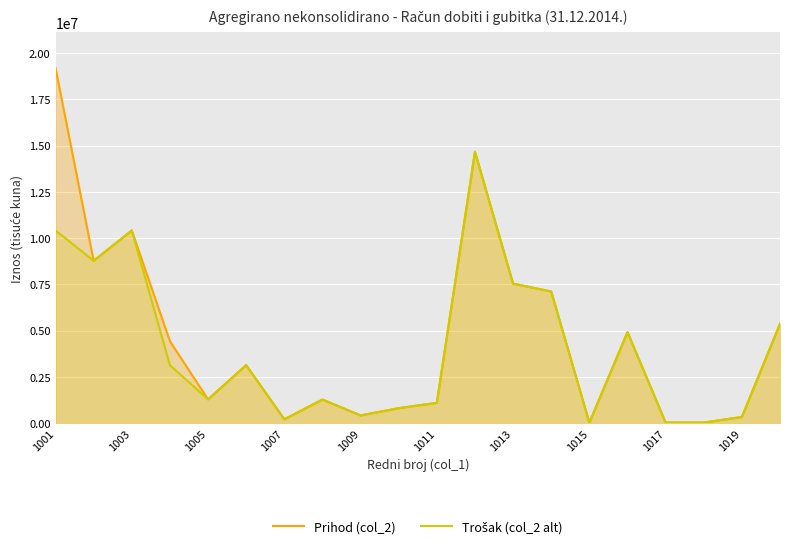

What is the total value across all series at 1013?

15089912